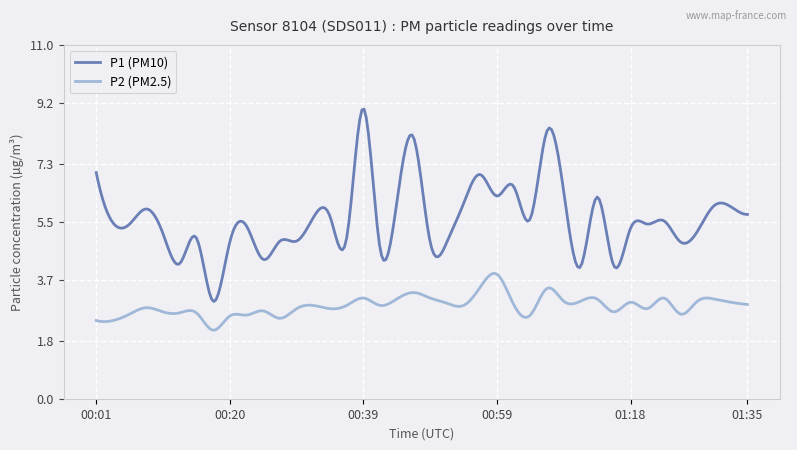

What is the maximum value shown in the chart?

9.0